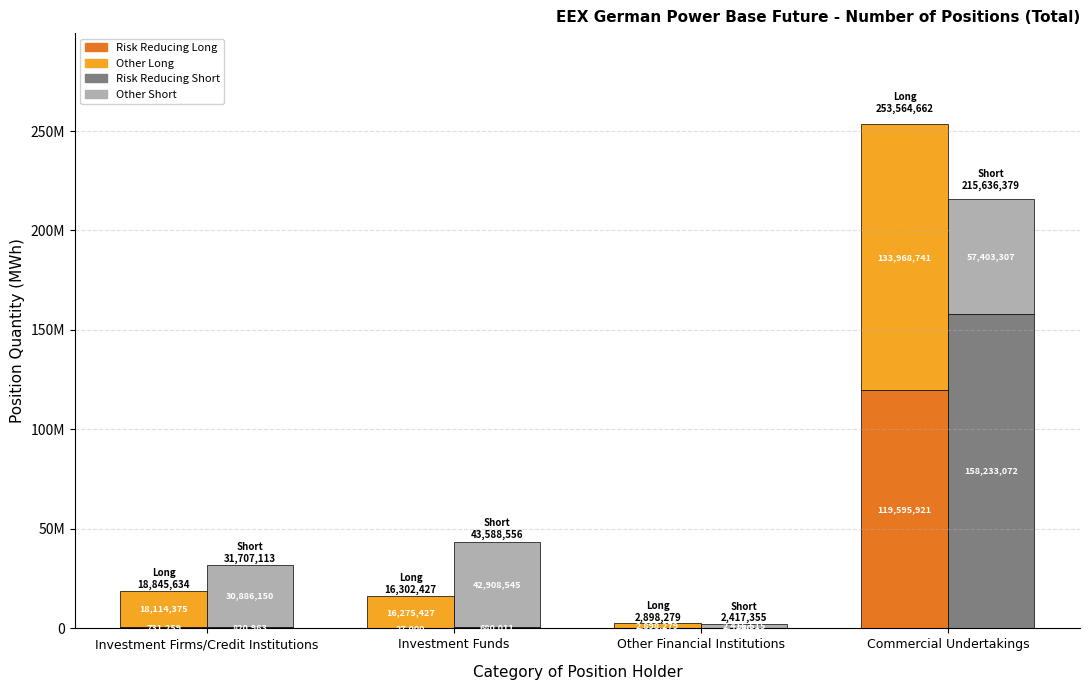

What is the difference between the maximum and second lowest values in the Other Long series?

117693314.0